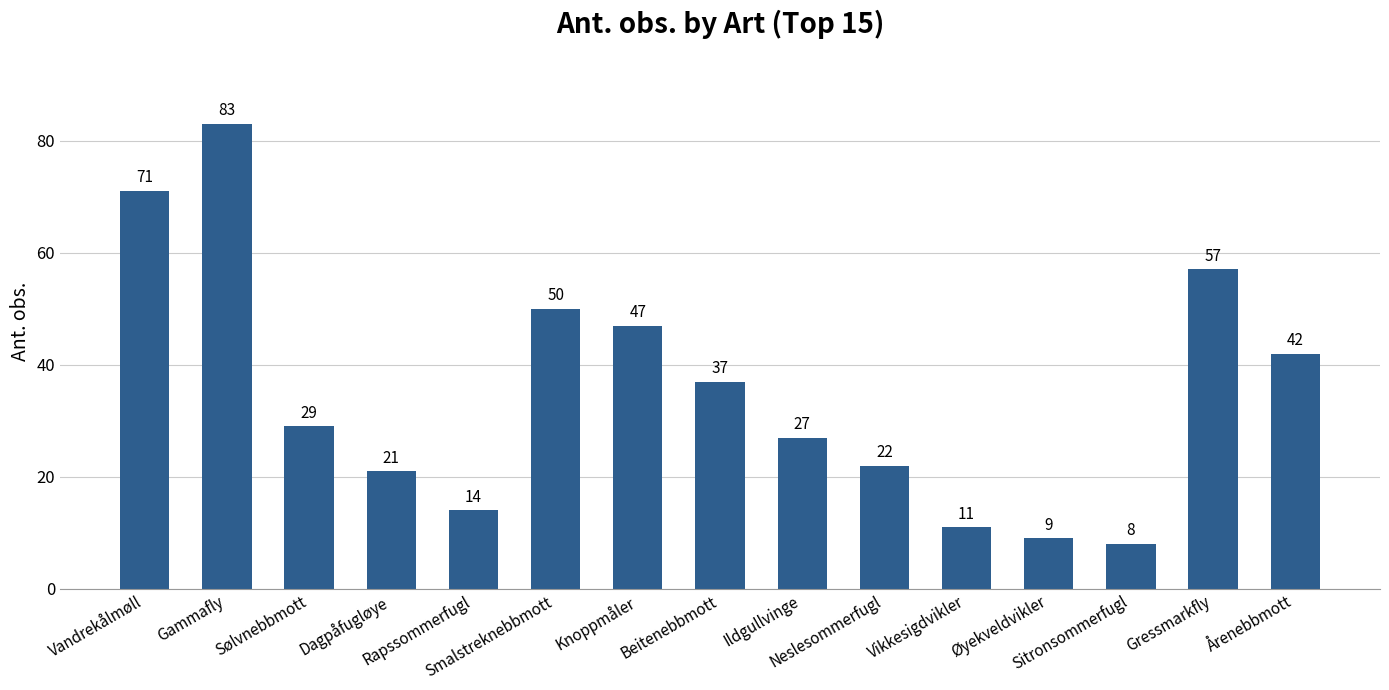

Which category has the lowest value across all series?

Sitronsommerfugl